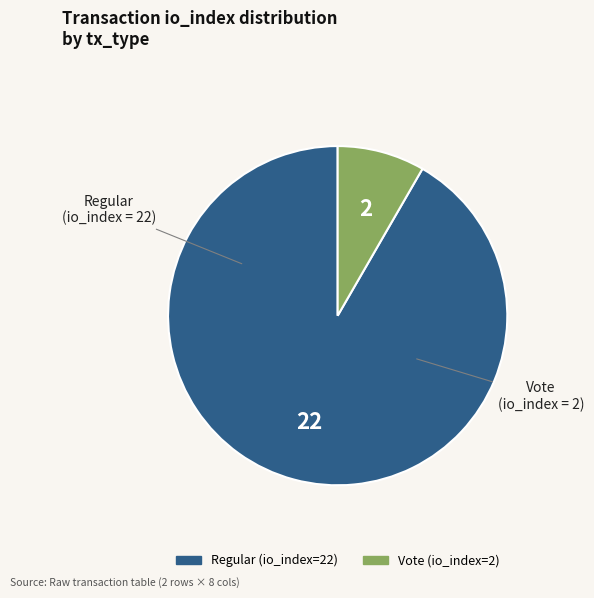

Between Vote (io_index=2) and Regular (io_index=22), which is larger?

Regular (io_index=22)